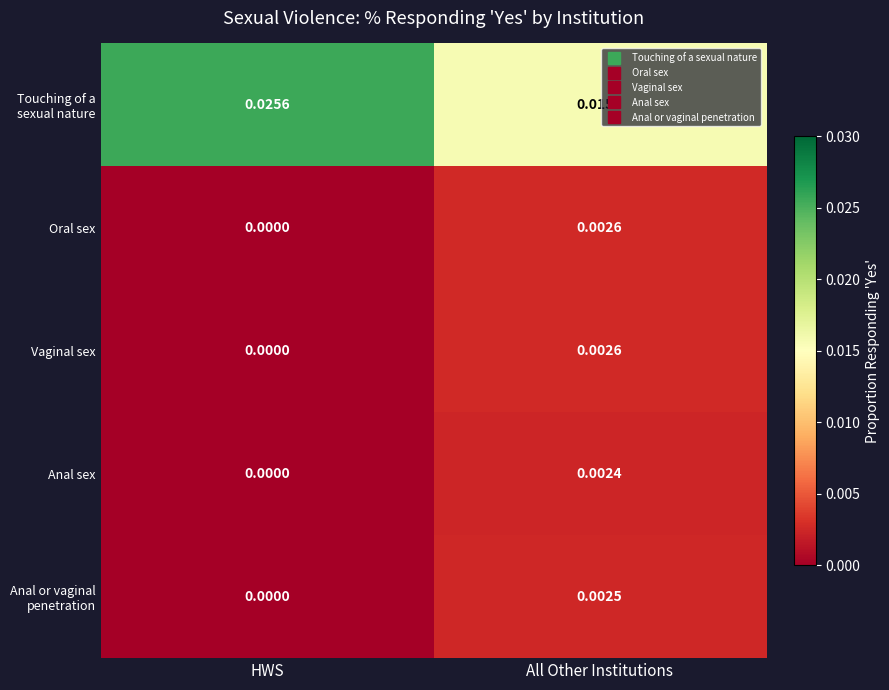

Which series has the largest range (max minus min)?

Touching of a sexual nature